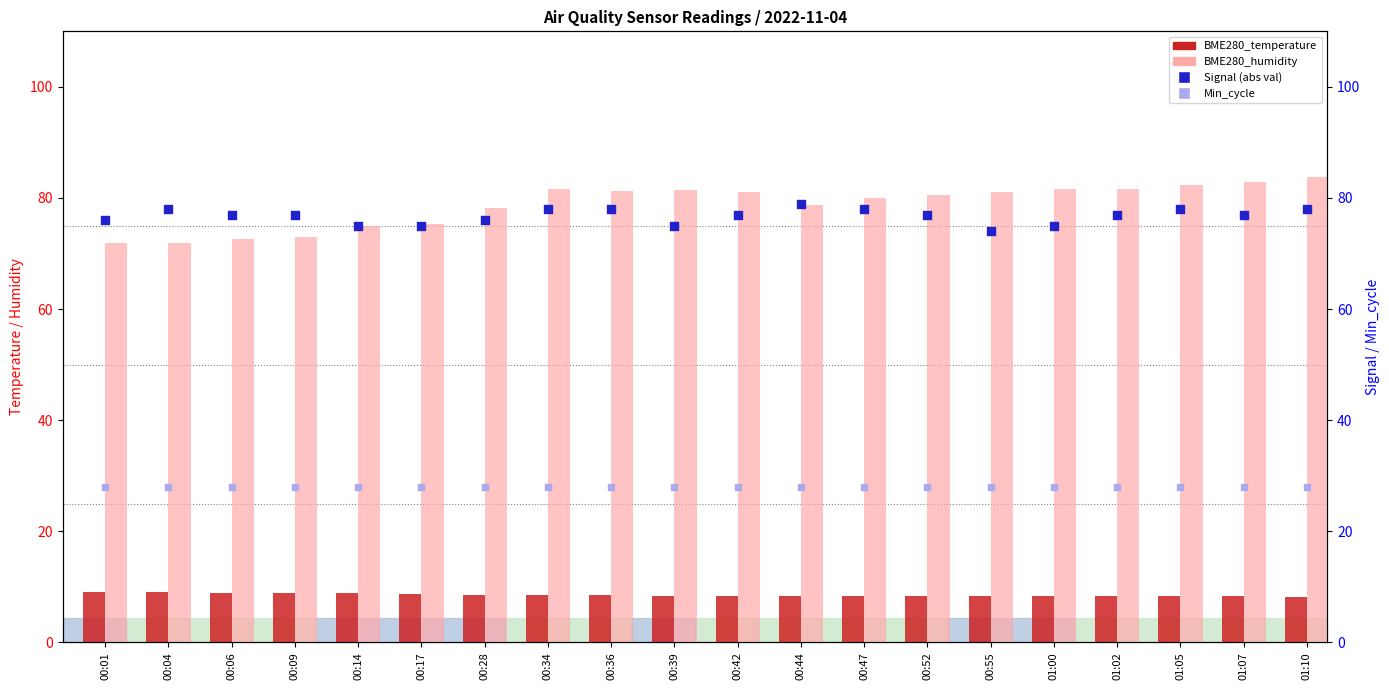

Which series has the widest spread of Y values?

BME280_humidity